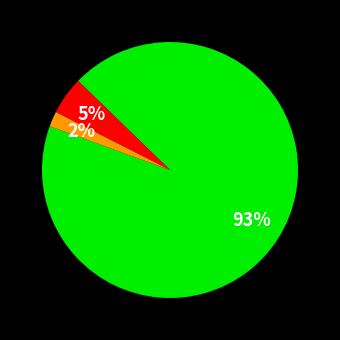

Does any single category account for the majority?

Yes